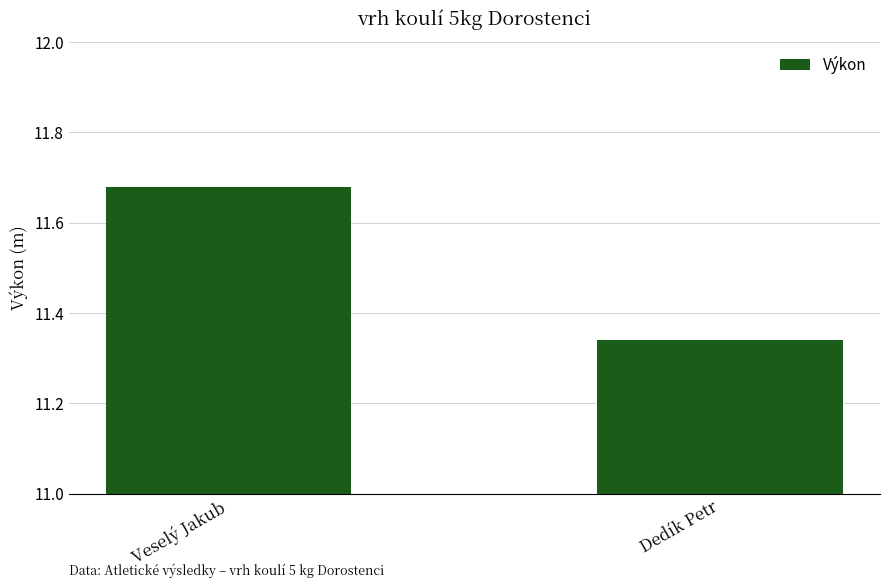

Where is the data nearest to the value 11?

Dedík Petr